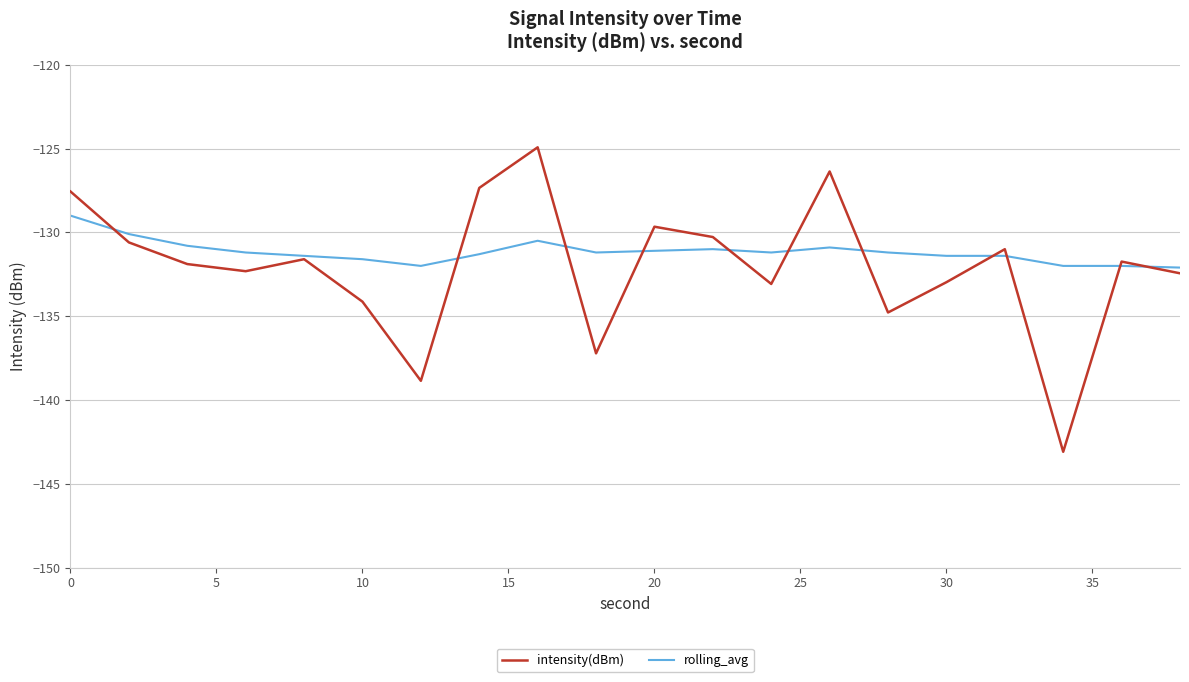

What are all the series names shown in the legend?

intensity(dBm), rolling_avg